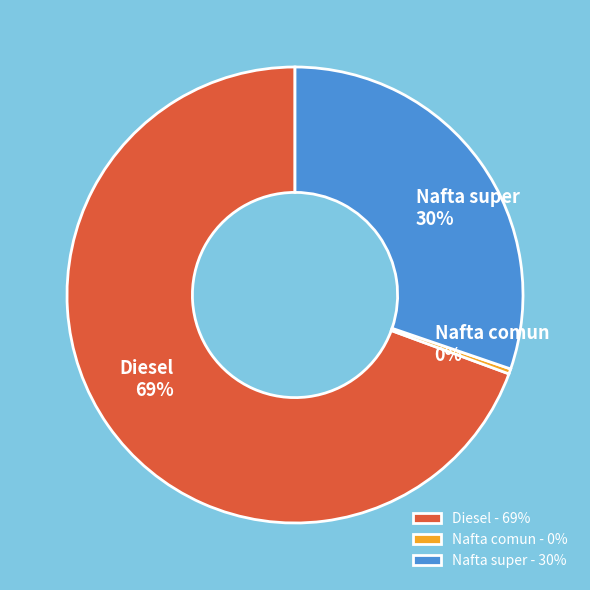

What is the largest slice in the pie chart?

Diesel